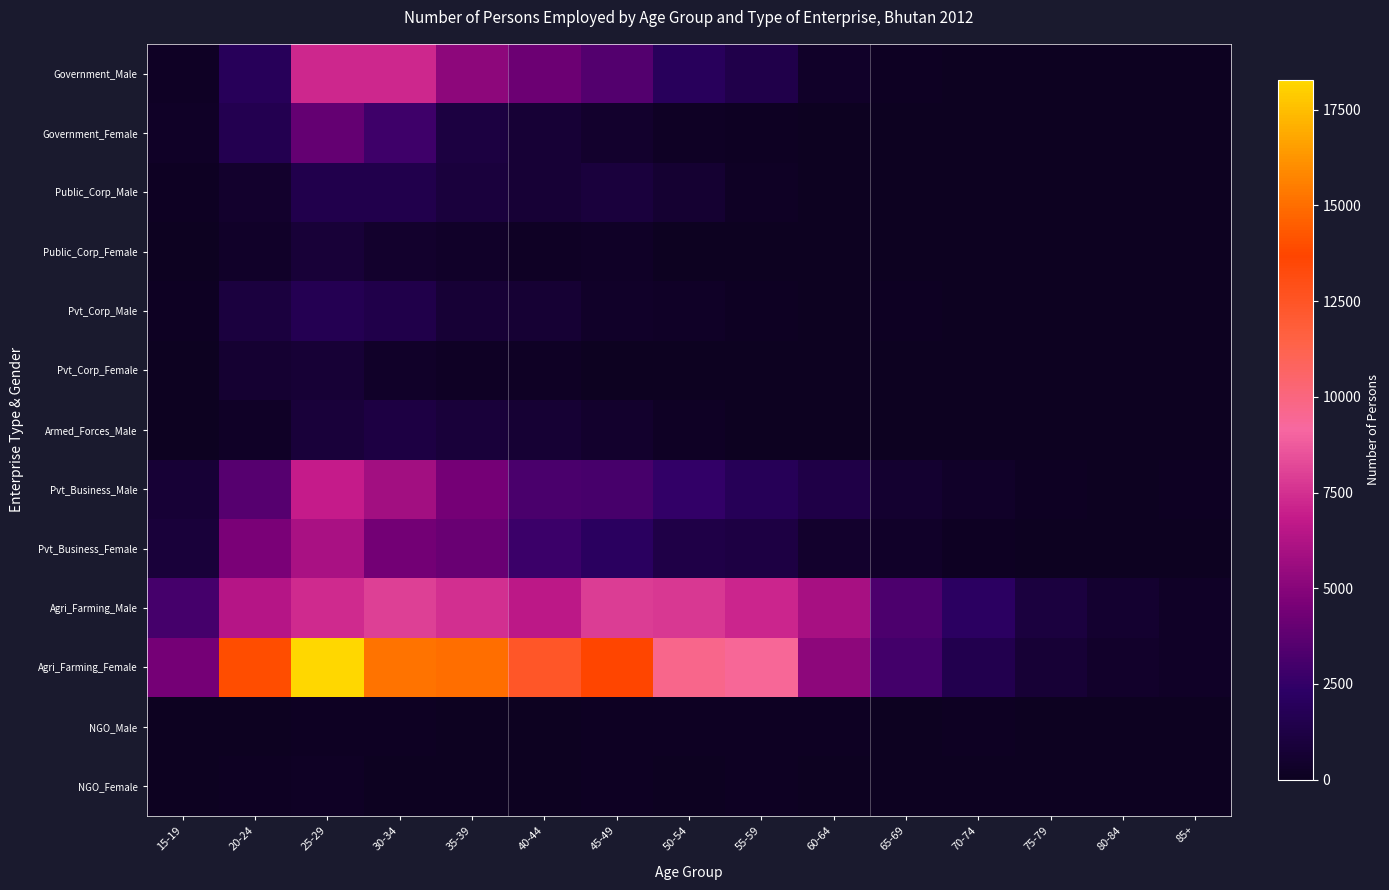

Which series has the widest spread of values?

Agri_Farming_Female